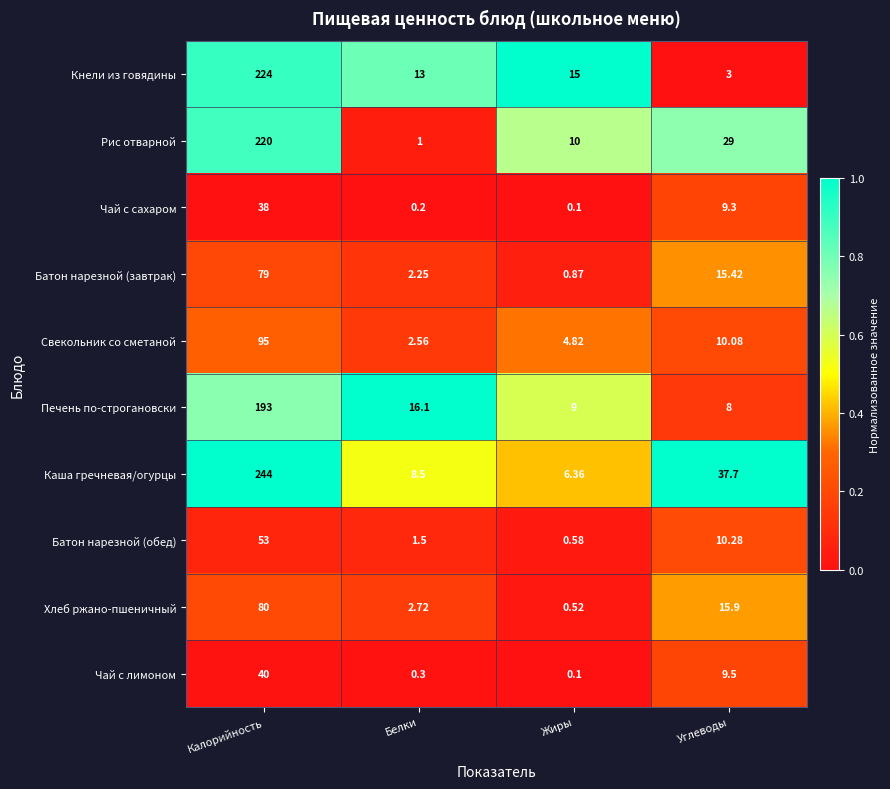

List the labels in order of Кнели из говядины value, largest first.

Калорийность, Жиры, Белки, Углеводы